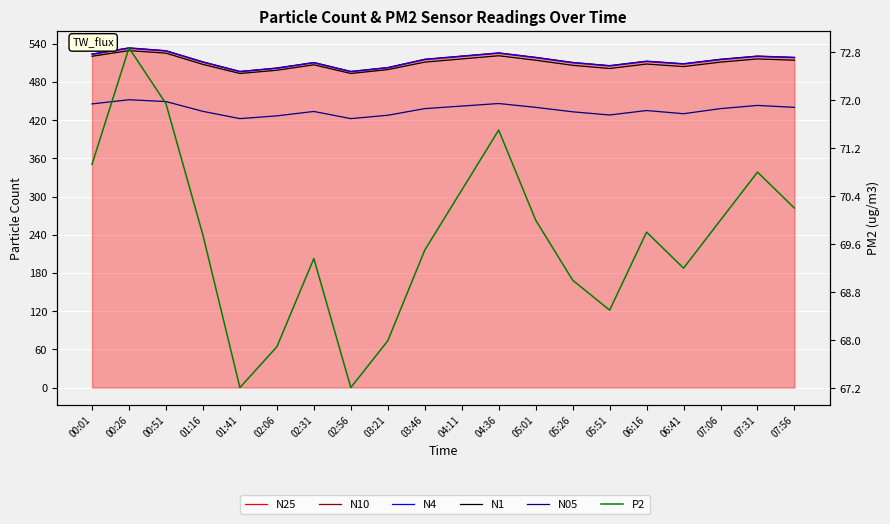

The value of N1 at 07:56 is 514.0. True or false?

True